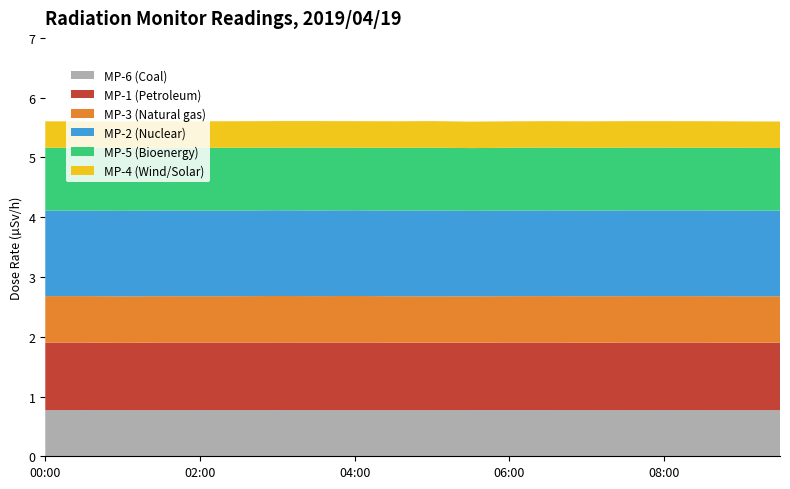

What is the total value across all series at 04:00?

5.6